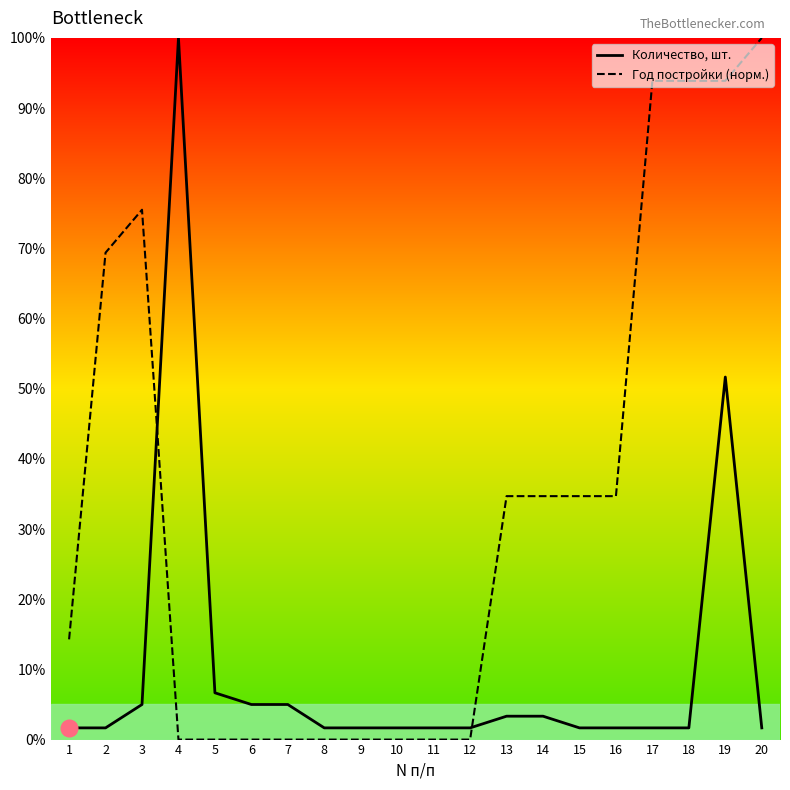

List the labels in order of Год постройки (норм.) value, smallest first.

4, 5, 6, 7, 8, 9, 10, 11, 12, 1, 13, 14, 15, 16, 2, 3, 17, 18, 19, 20